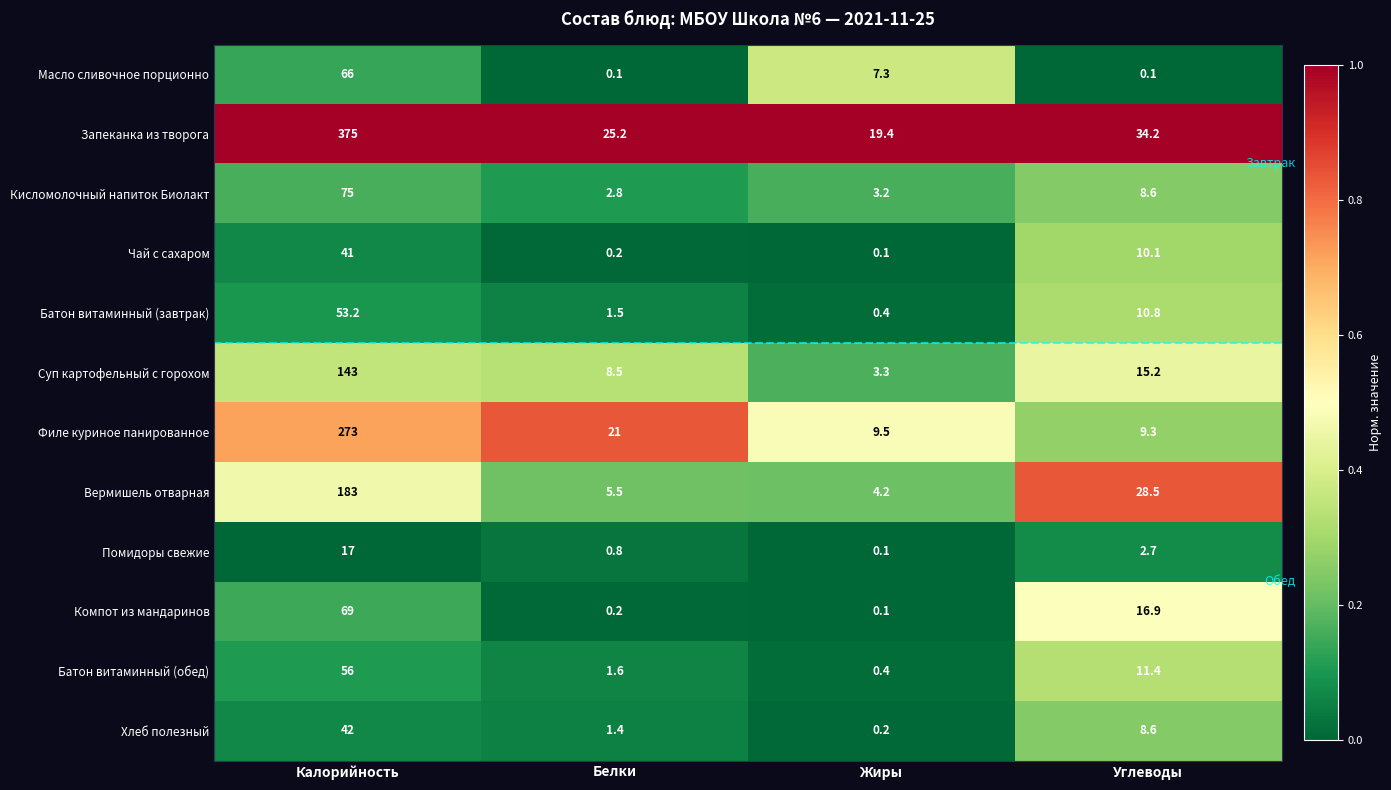

How many series are shown in this chart?

12